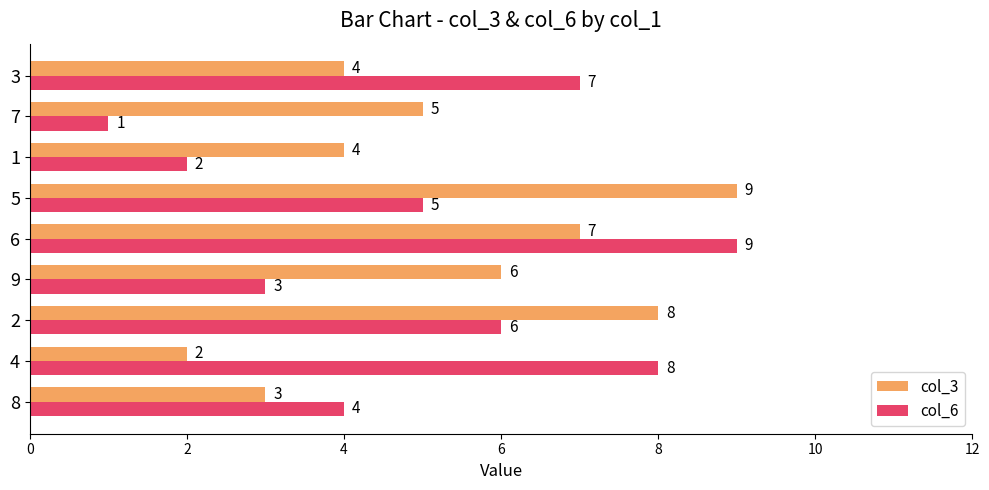

The col_3 series shows 4 at 3. True or false?

True